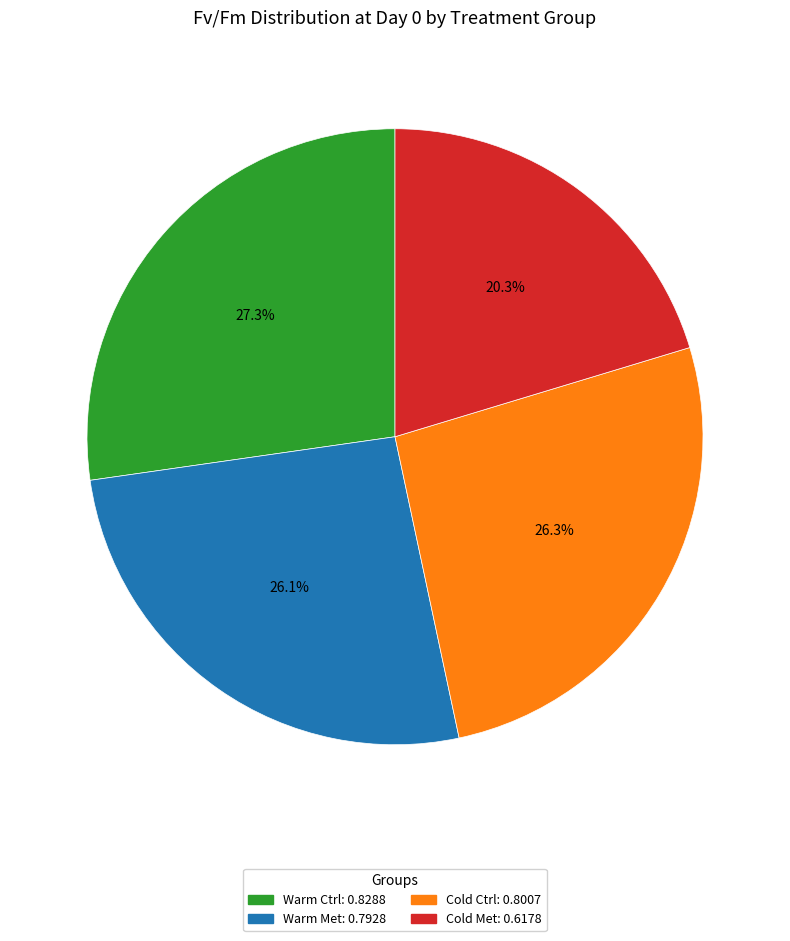

Does Warm Met account for over 50% of the chart?

No